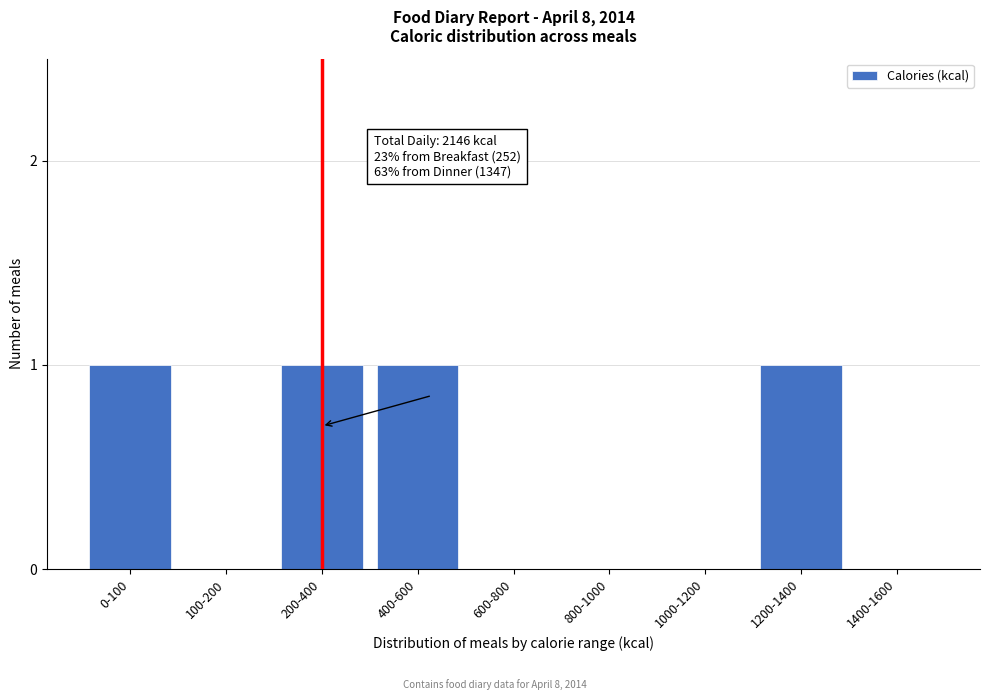

Reading left to right, extract all data points from this chart.

0-100=1	100-200=0	200-400=1	400-600=1	600-800=0	800-1000=0	1000-1200=0	1200-1400=1	1400-1600=0